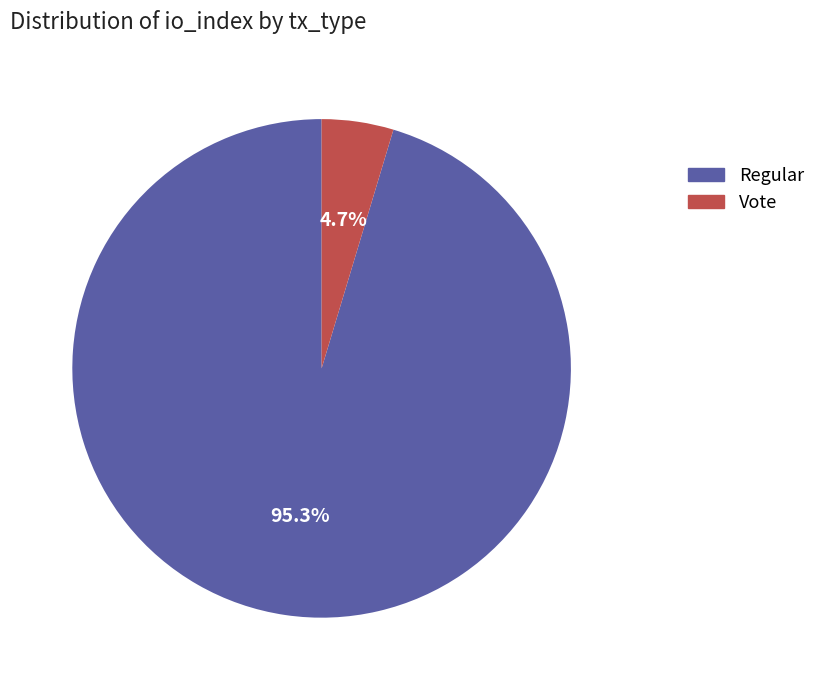

Which slice is the largest?

Regular